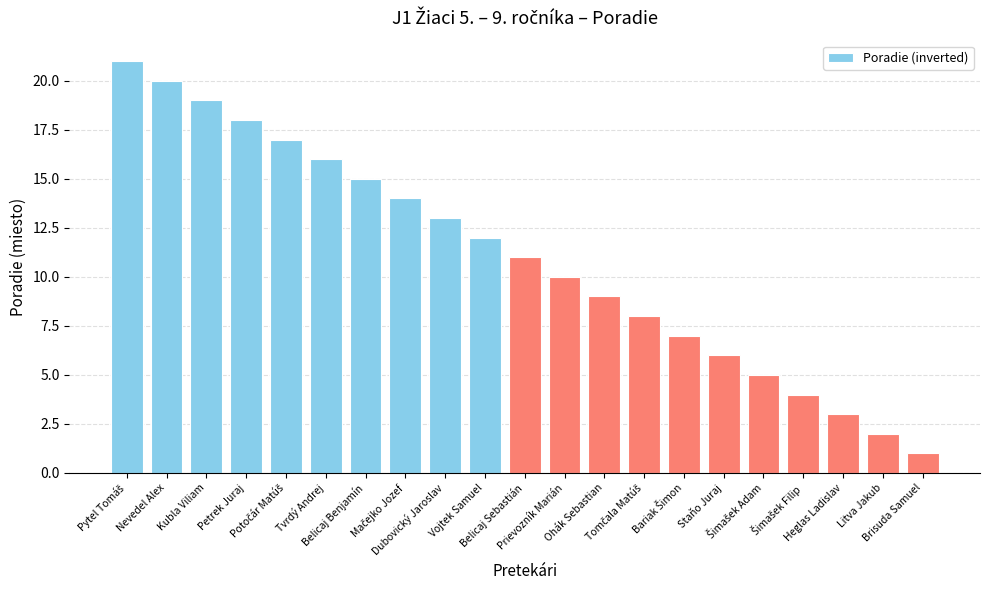

What is the greatest value displayed?

21